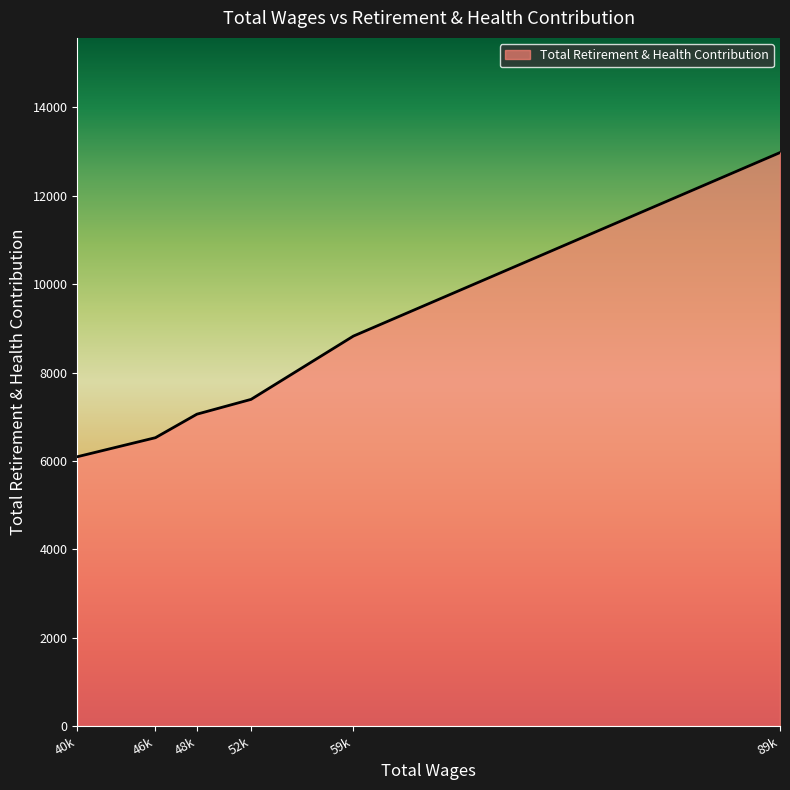

What is the maximum value shown in the chart?

12977